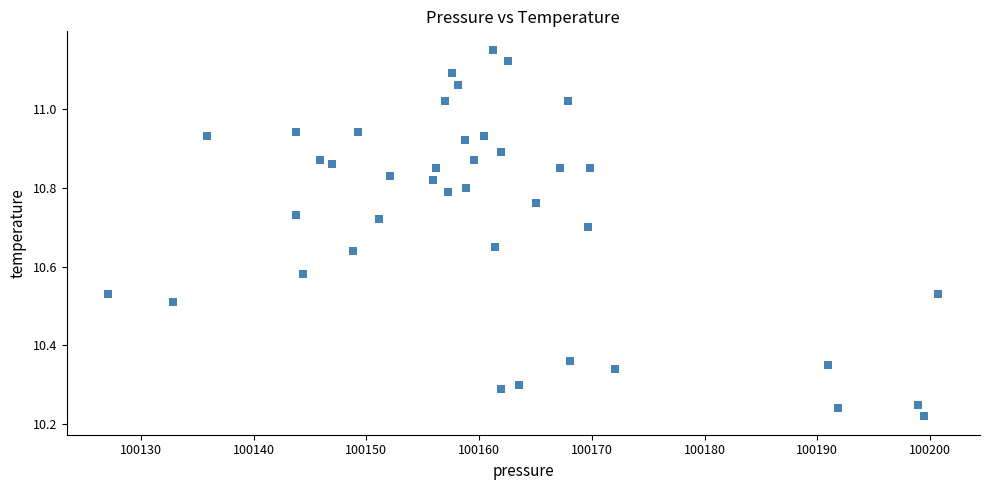

What is the range of X values (max minus min)?

73.7